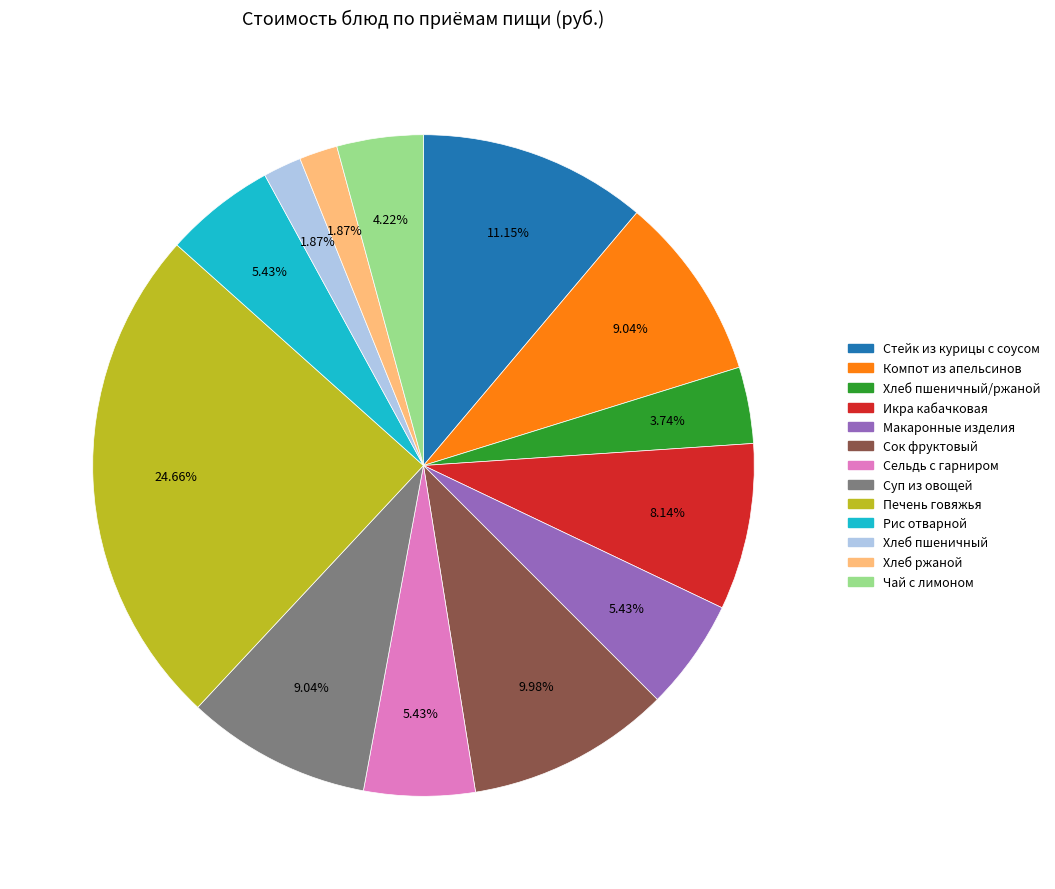

Does any single category account for the majority?

No